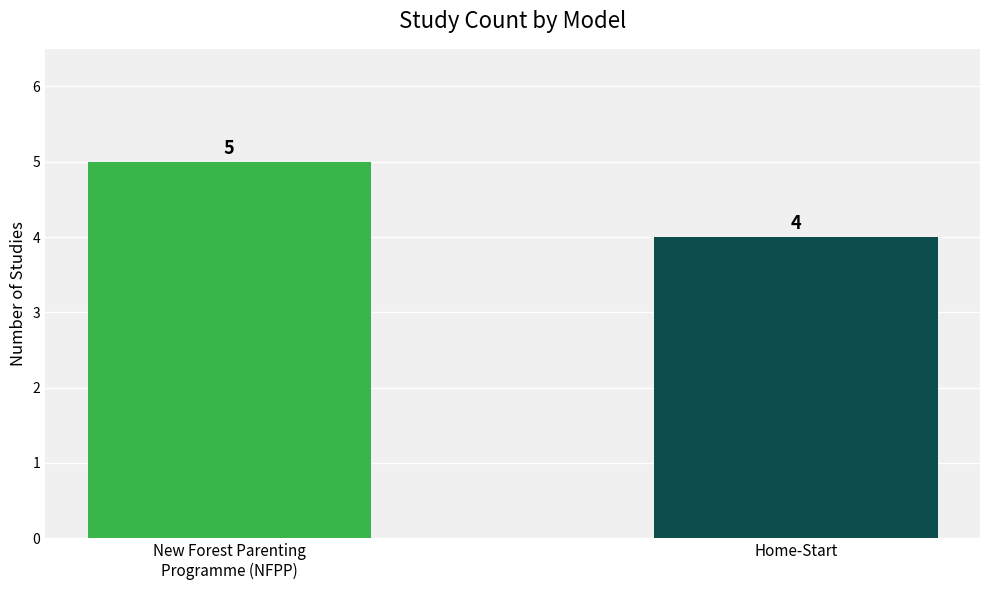

Approximately how many times larger is the value at Home-Start compared to New Forest Parenting
Programme (NFPP)?

0.8